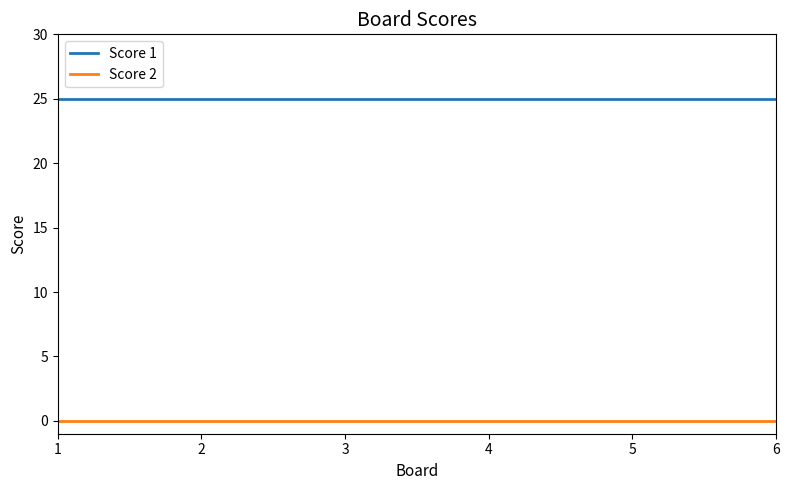

Rank the series at 4 from lowest to highest value.

Score 2, Score 1